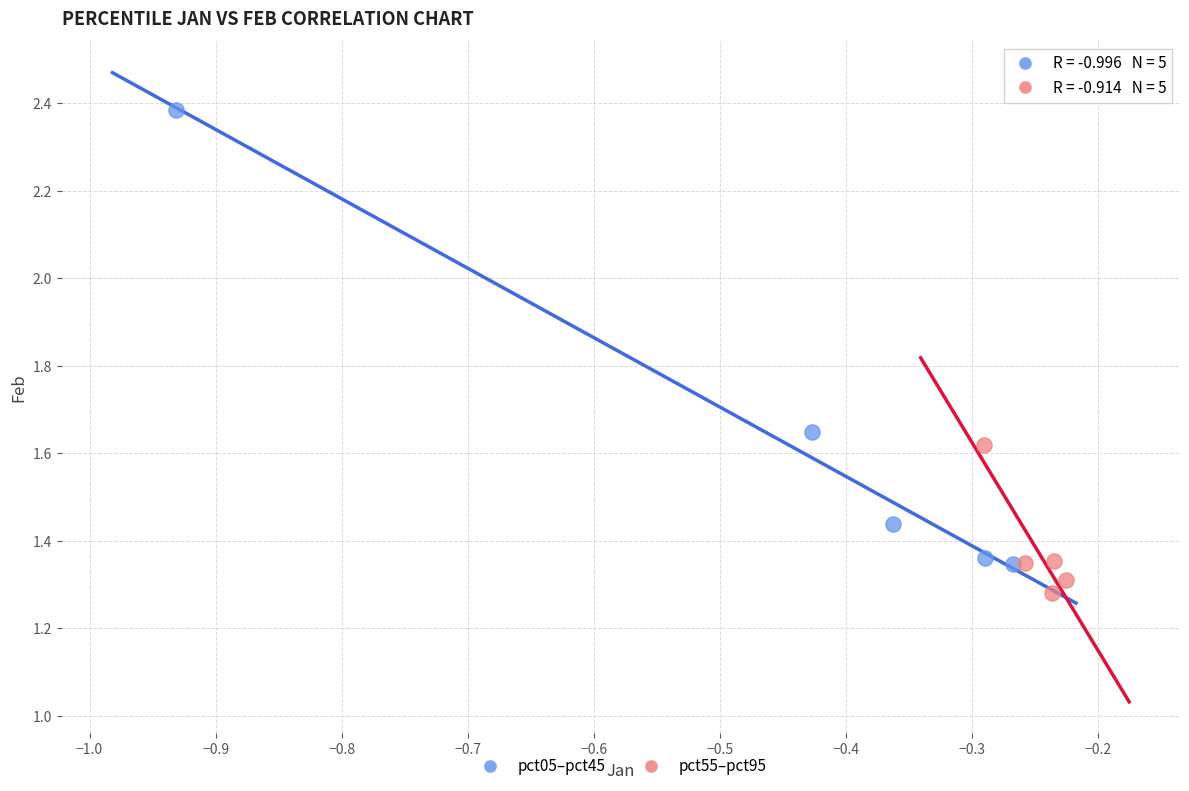

Which series reaches the minimum Y coordinate?

pct55–pct95